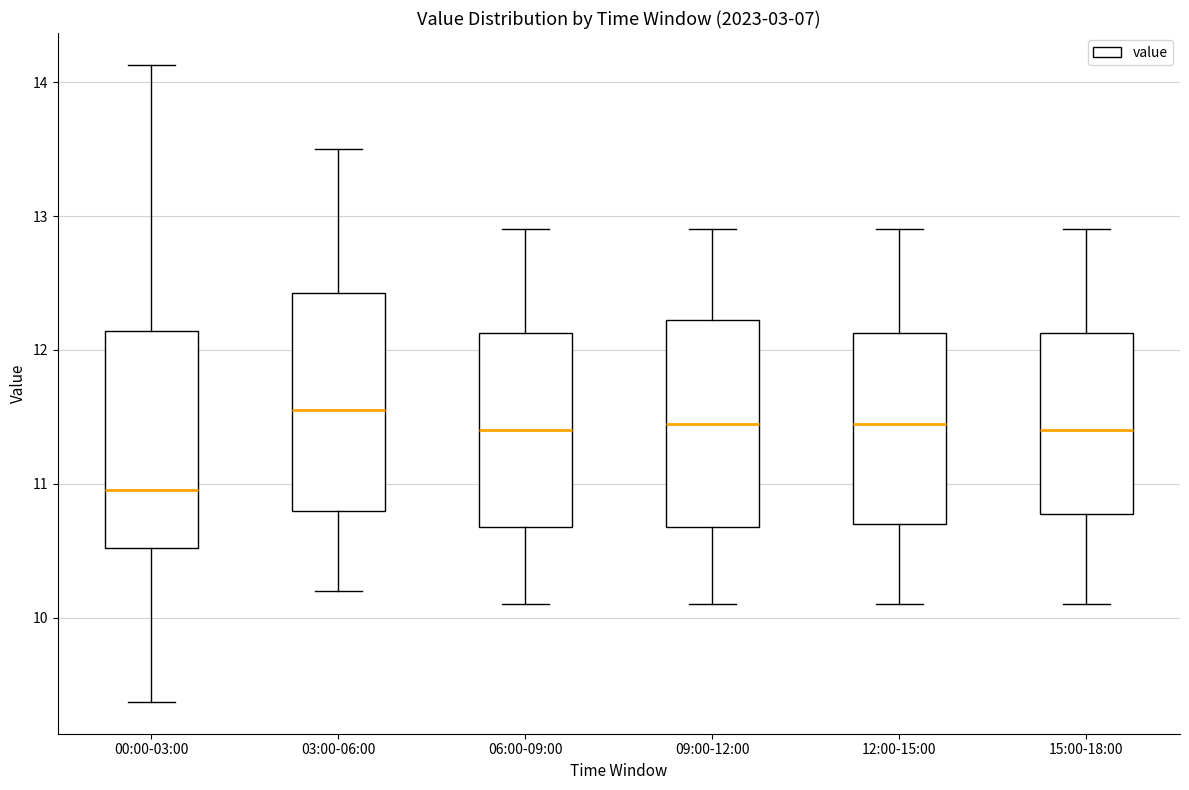

Which box's median line is the lowest?

00:00-03:00